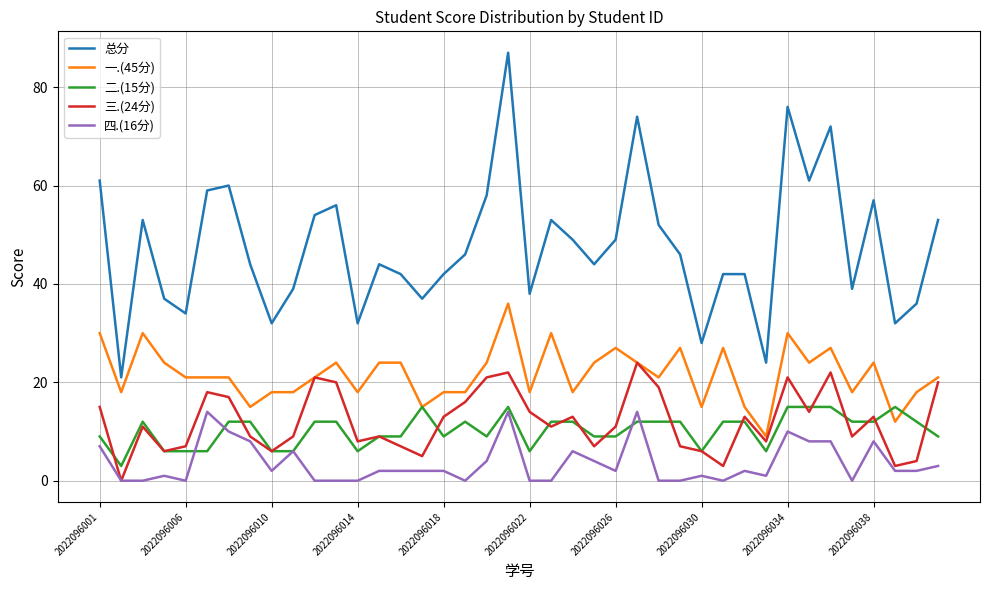

True or false: 总分 and 三.(24分) intersect in this chart.

False